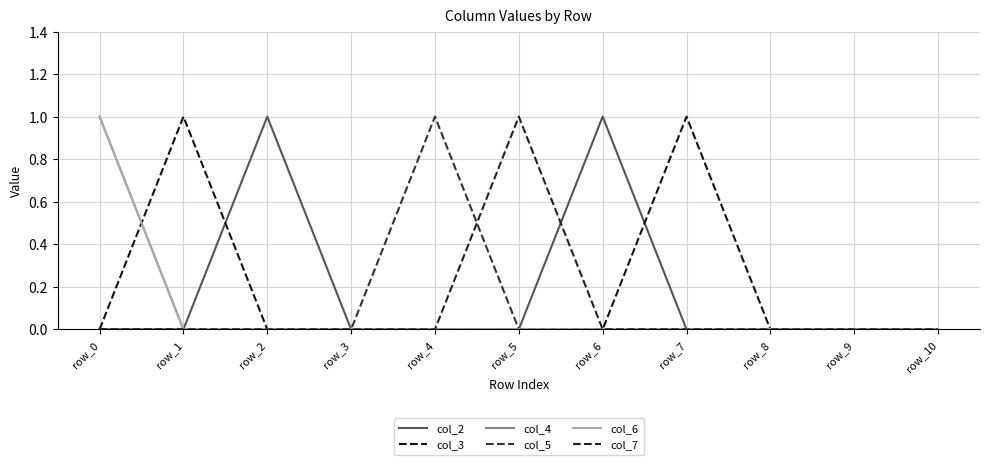

At which label is col_7 closest to 0?

row_0